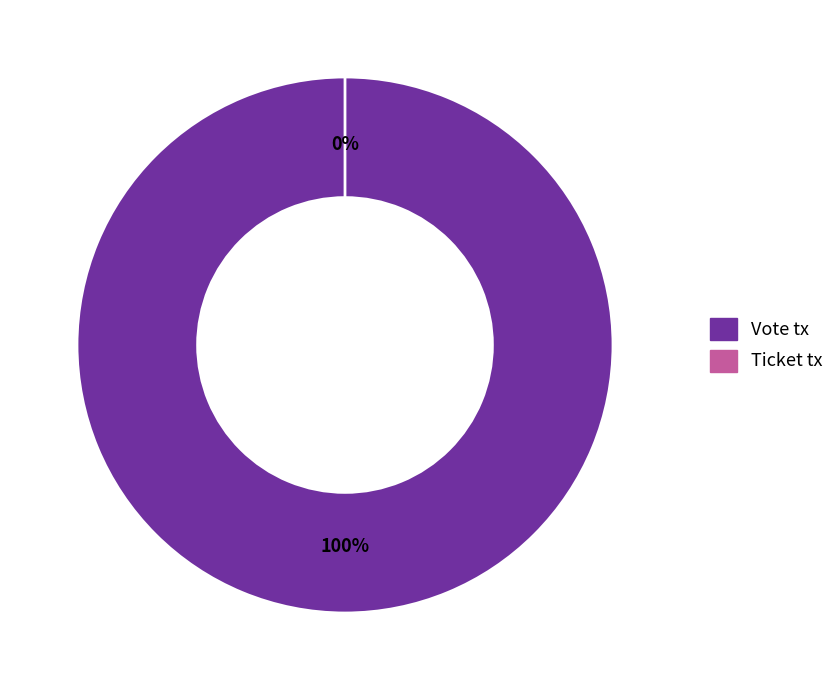

Is there any slice that represents more than half of the pie?

Yes